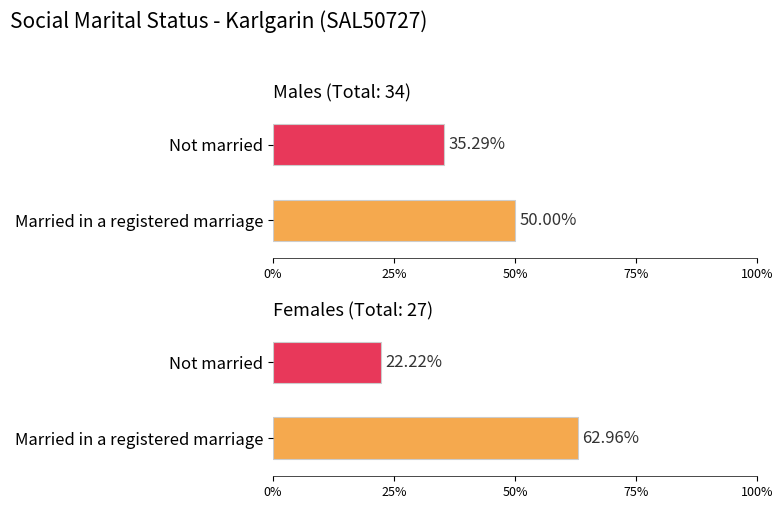

Are the bars grouped side by side (vs. stacked)?

Yes